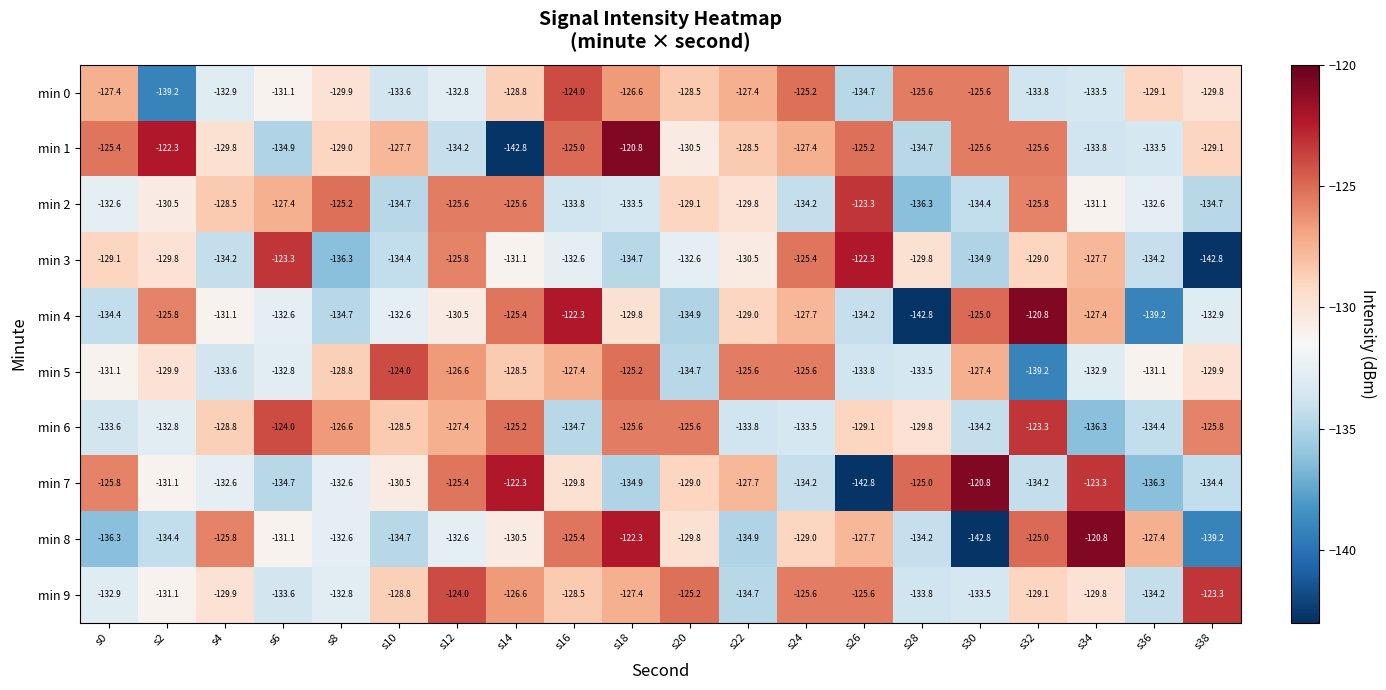

What is the total value across all series at s28?

-1325.5